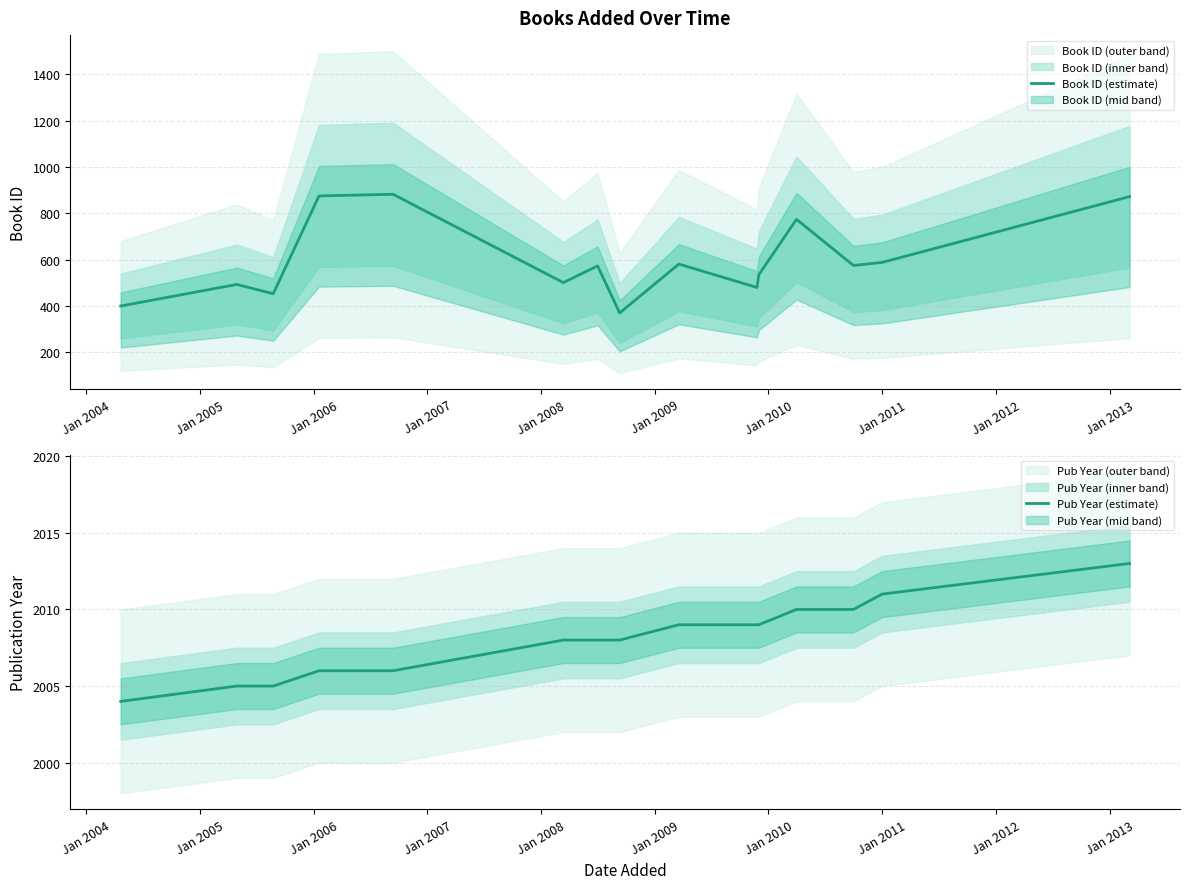

What is the value of the Pub Year (estimate) point at the 10th from the left?

2009